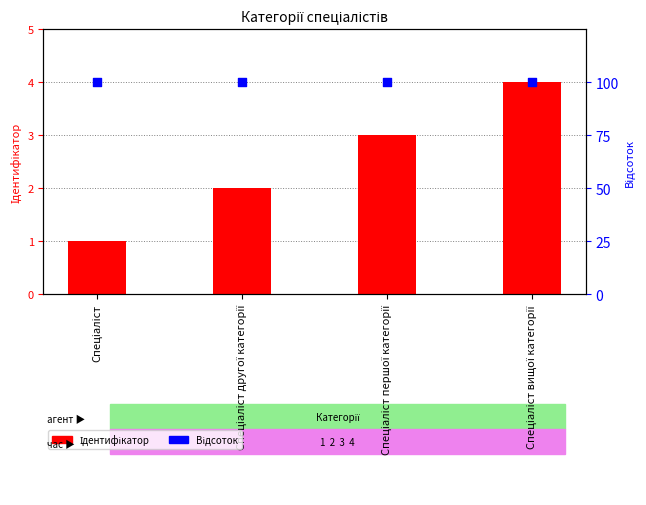

Which series has the largest total across all categories?

Відсоток